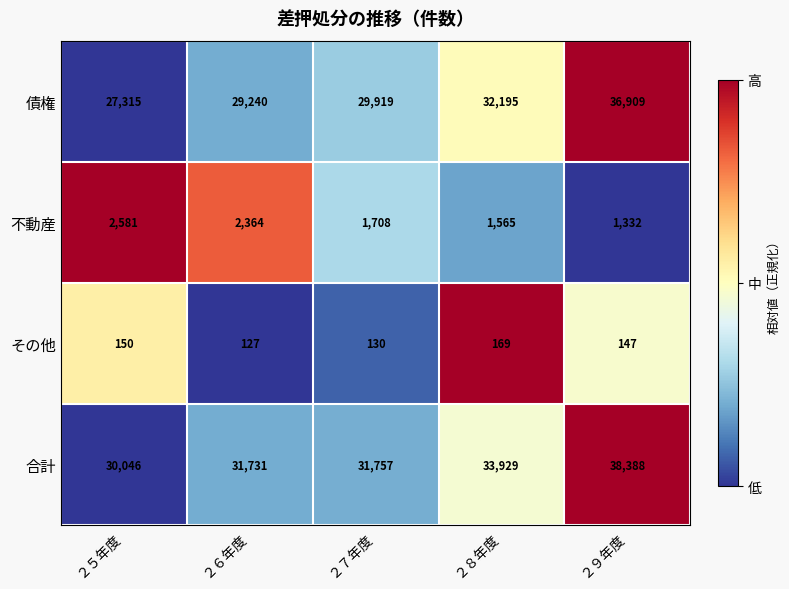

At which category does the chart reach its peak across all series?

２９年度